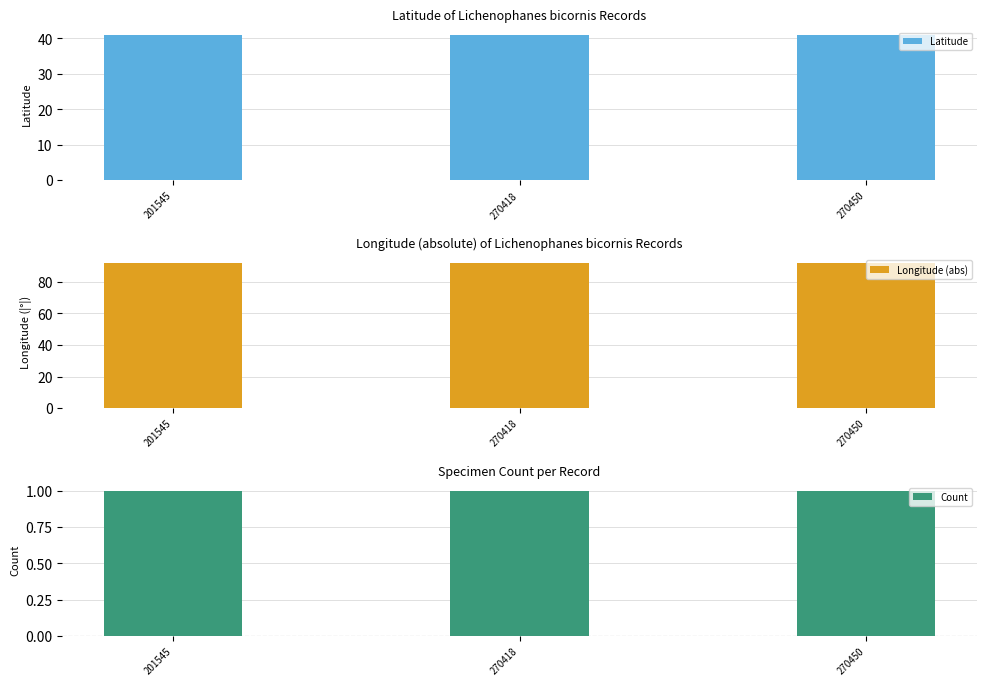

At how many categories does at least one series exceed 87?

3